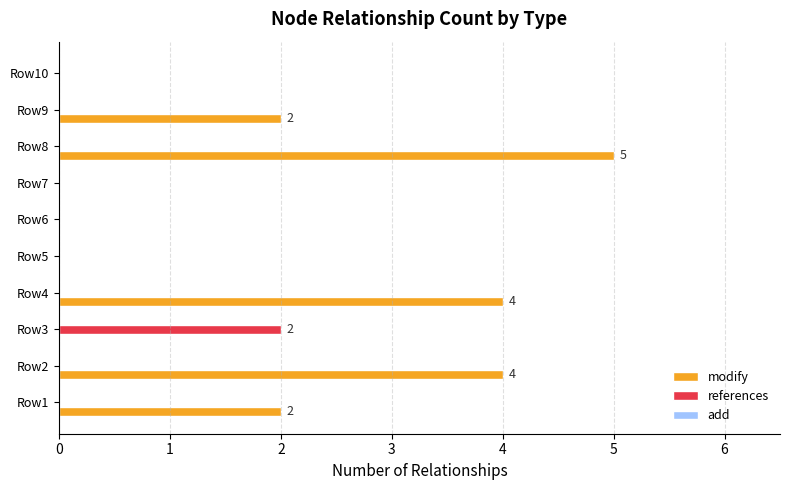

What is the sum of all modify values?

17